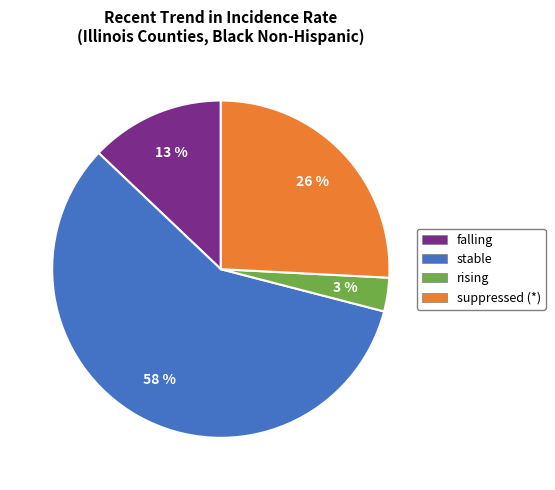

What is the majority slice?

stable